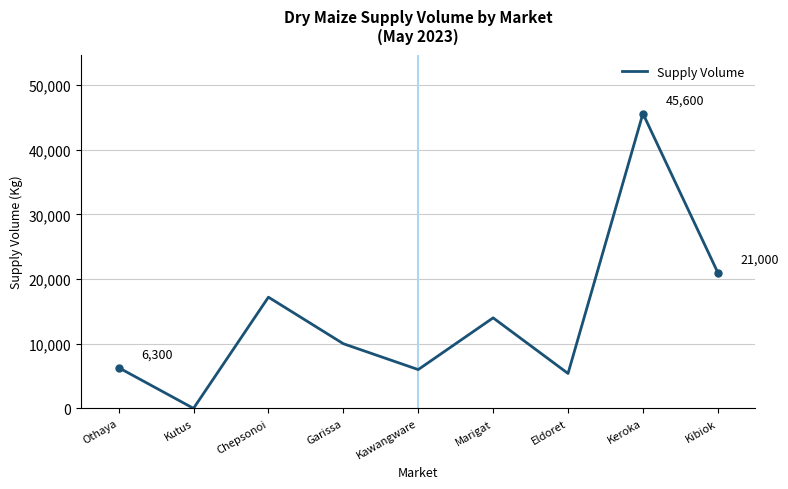

The chart shows a value of -24706 at Kutus. True or false?

False